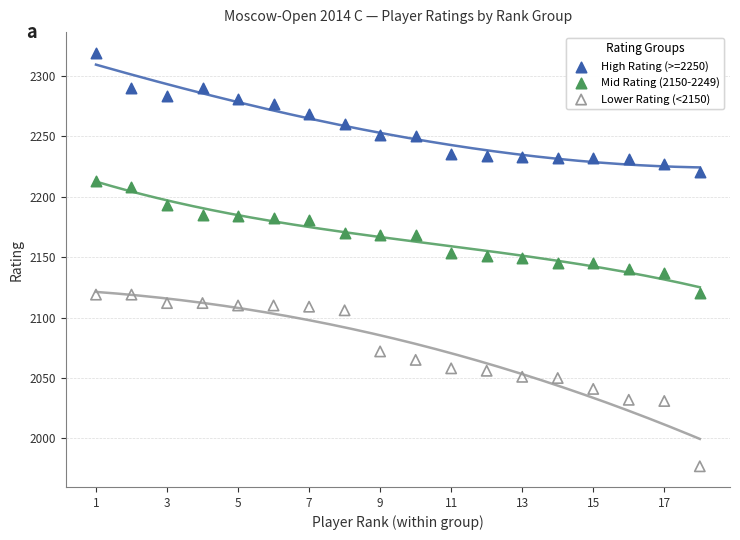

Across all data points, what is the range of Y values (max minus min)?

342